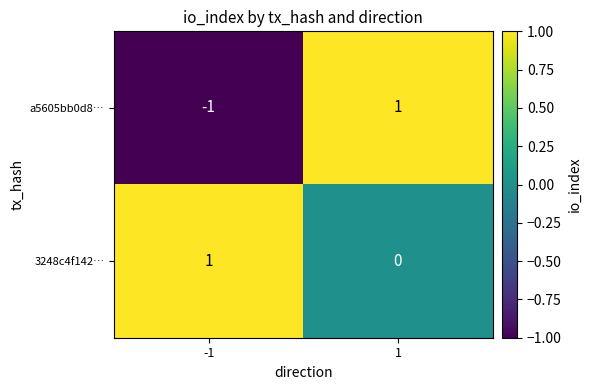

Which series has the largest range (max minus min)?

a5605bb0d8…